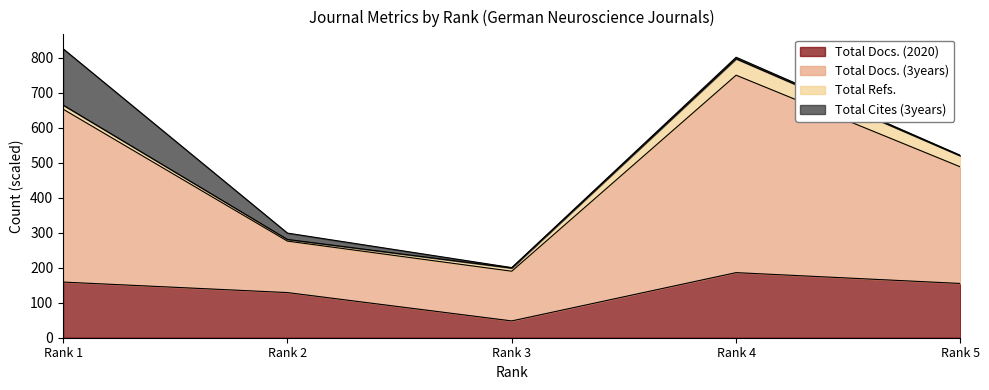

How many lines are shown in the chart?

4